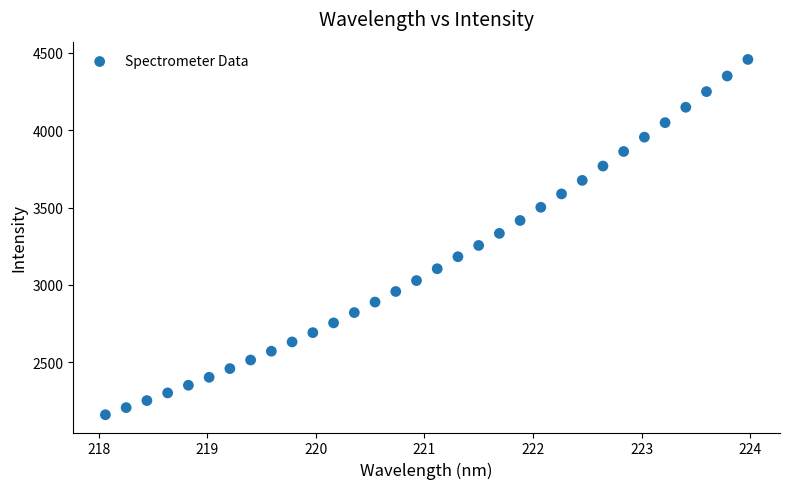

What is the range of Y values (max minus min)?

2296.4